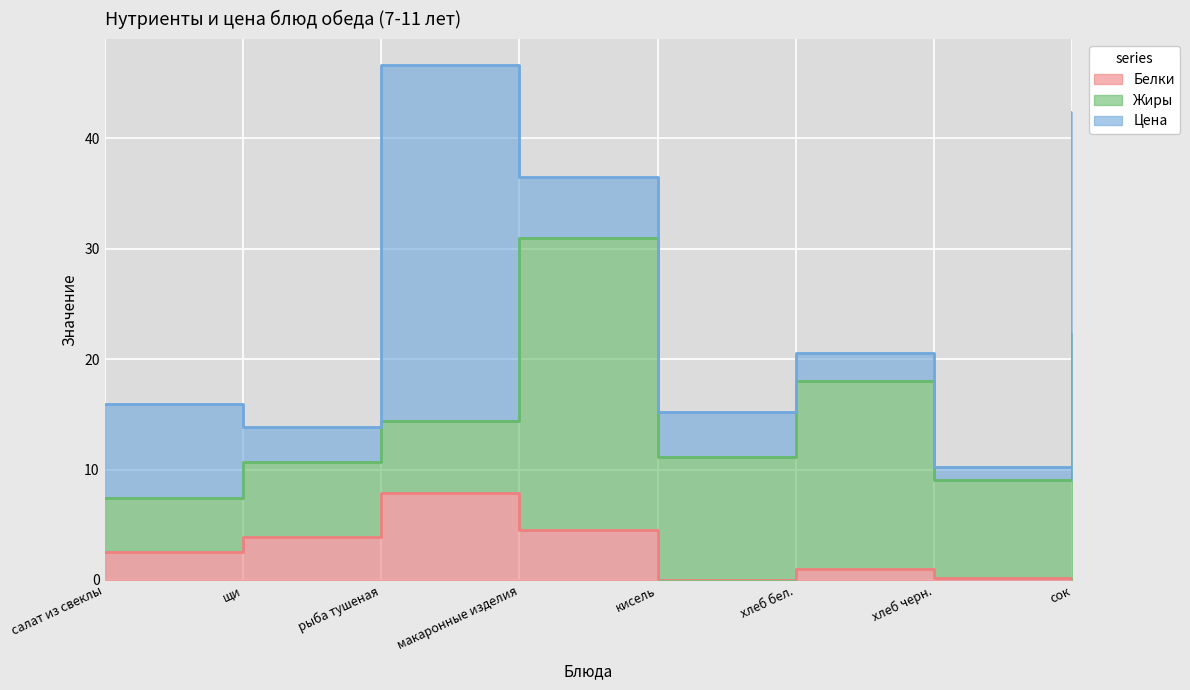

Which series changed the most between салат из свеклы and макаронные изделия?

Жиры